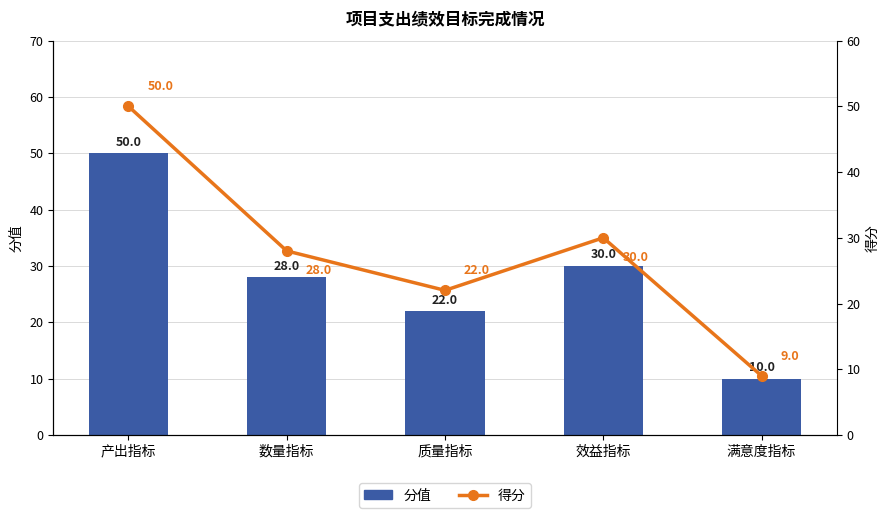

Where is 分值 nearest to the value 30?

效益指标